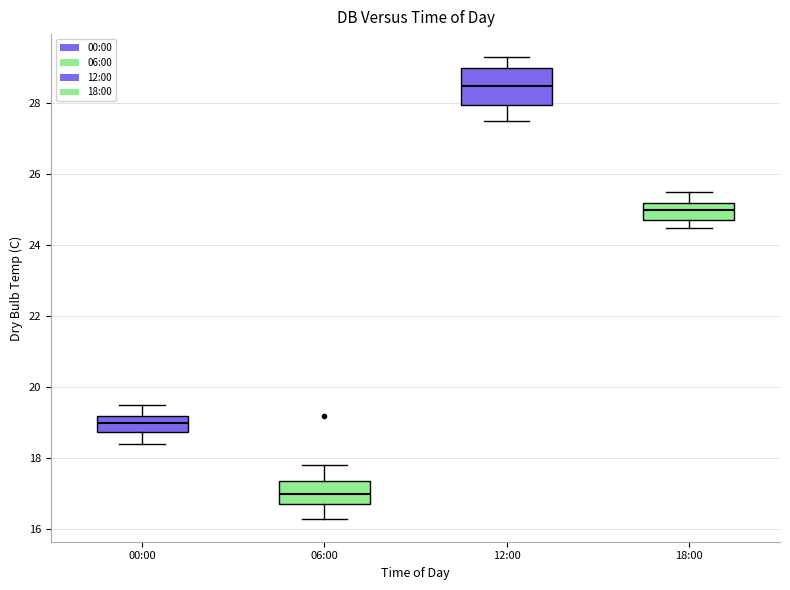

Which box is the tallest, from its lower edge to its upper edge?

12:00